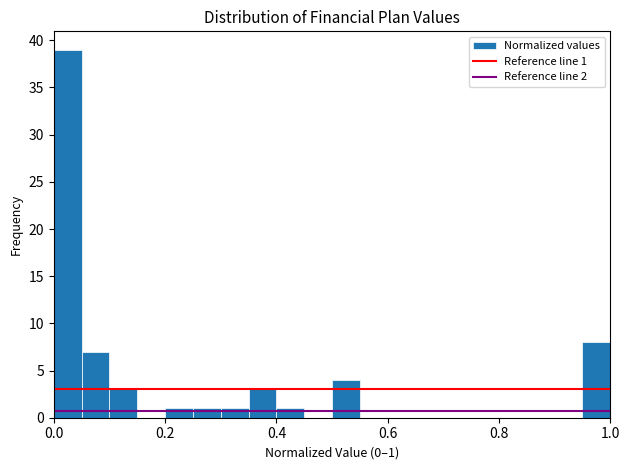

Read against the x-axis, roughly where is the centre of the tallest bar?

0.02